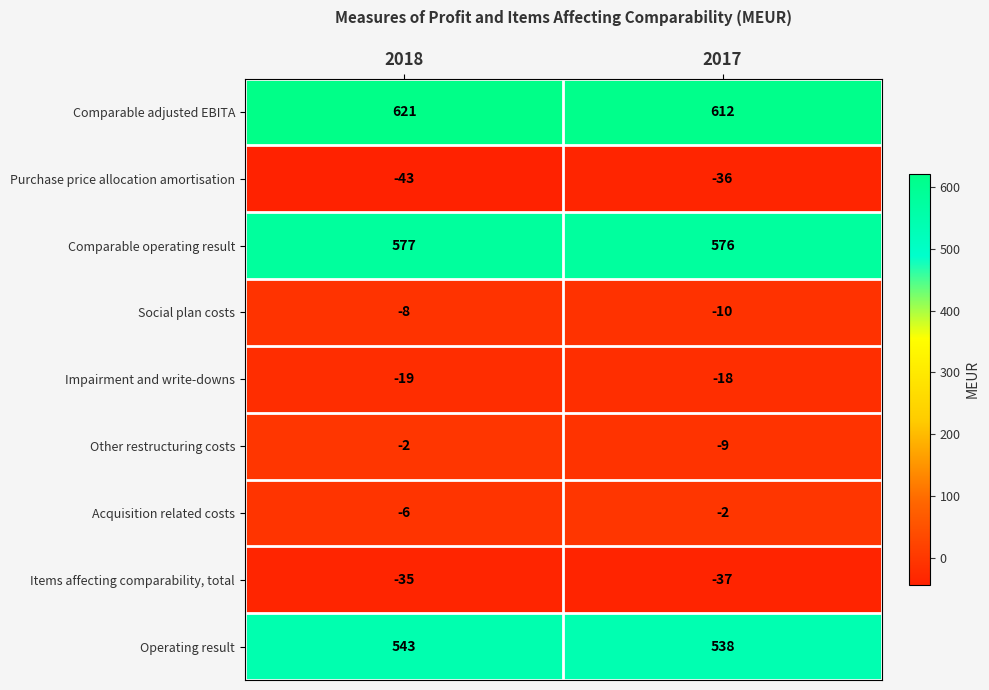

What is the average value of the Acquisition related costs series?

-4